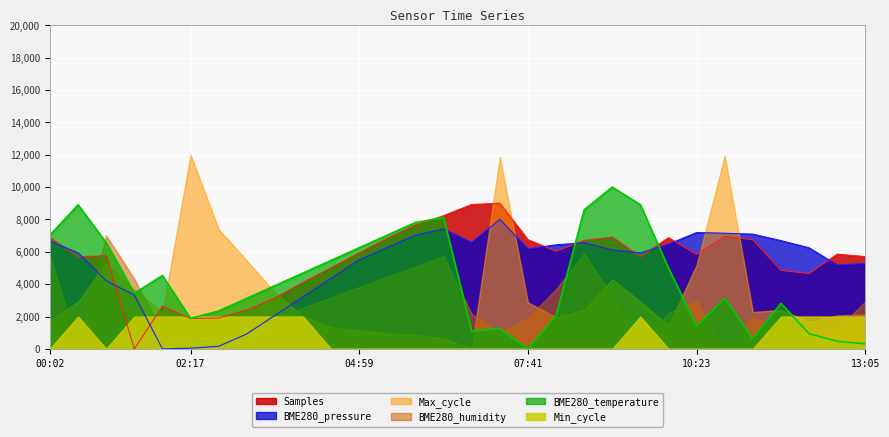

How many lines are shown in the chart?

6